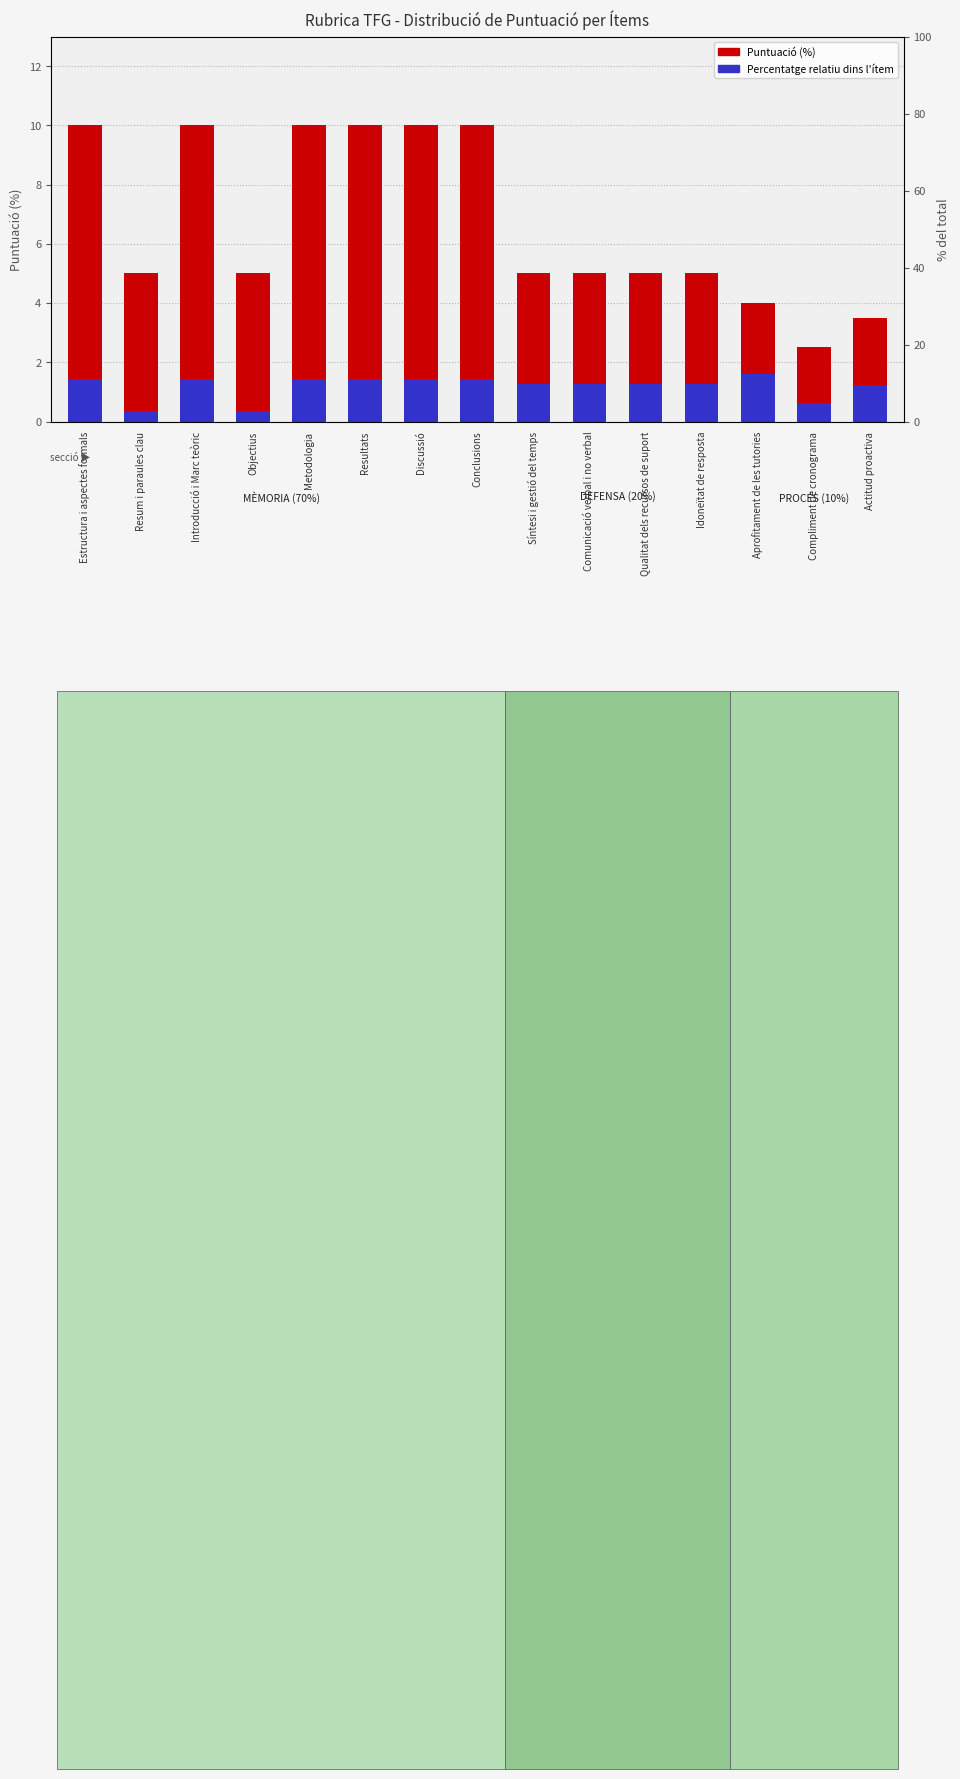

Count the number of categories in the chart.

15